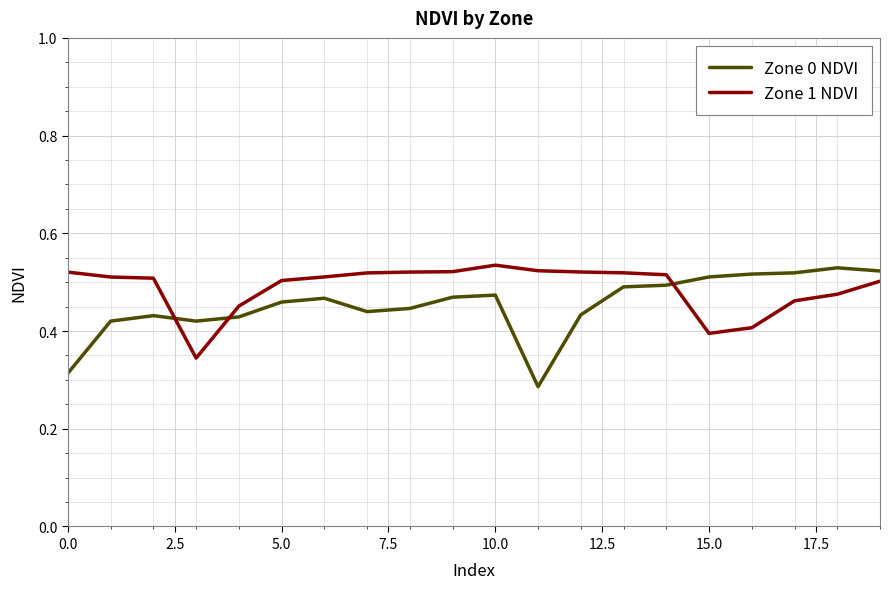

True or false: Zone 1 NDVI and Zone 0 NDVI intersect in this chart.

True